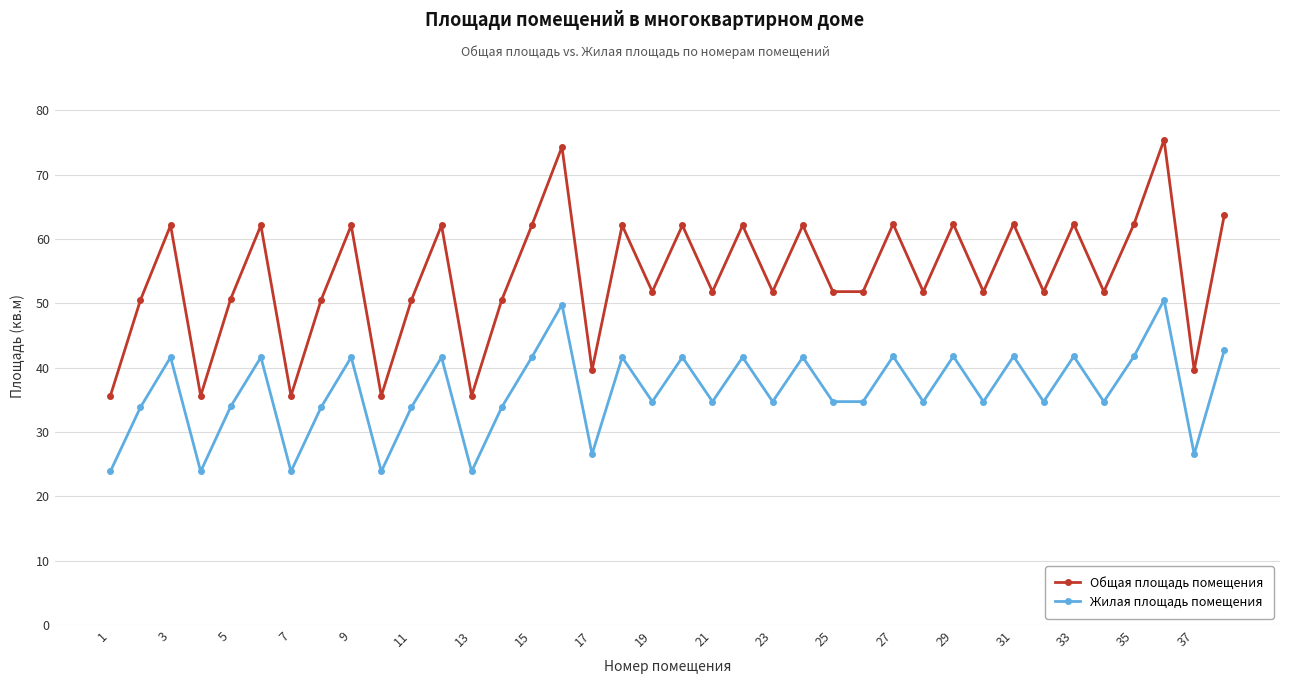

Rank the series by their maximum value, from lowest to highest.

Жилая площадь помещения, Общая площадь помещения